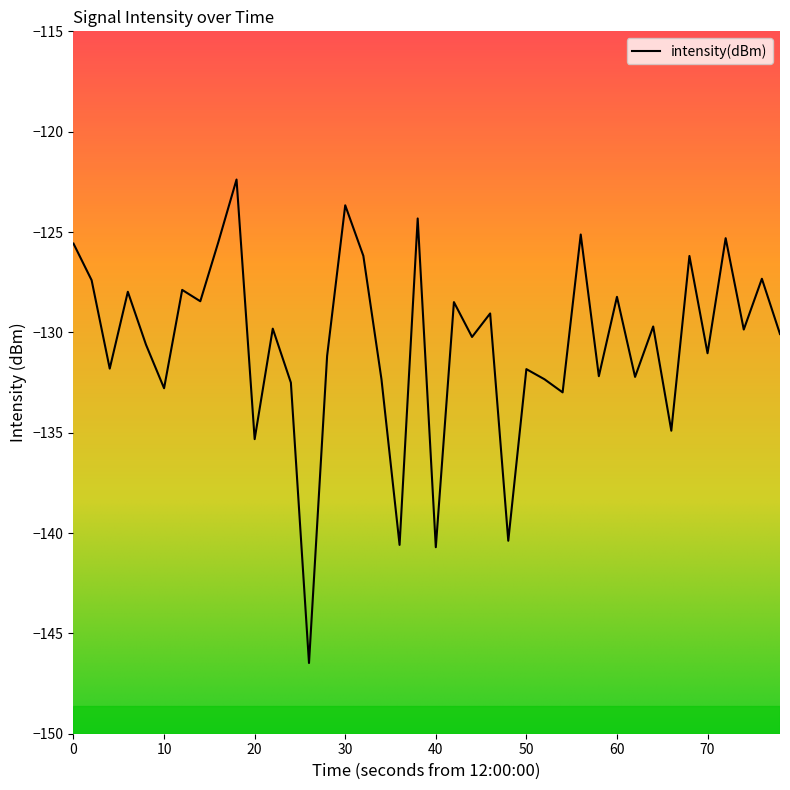

What is the minimum value shown in the chart?

-146.5